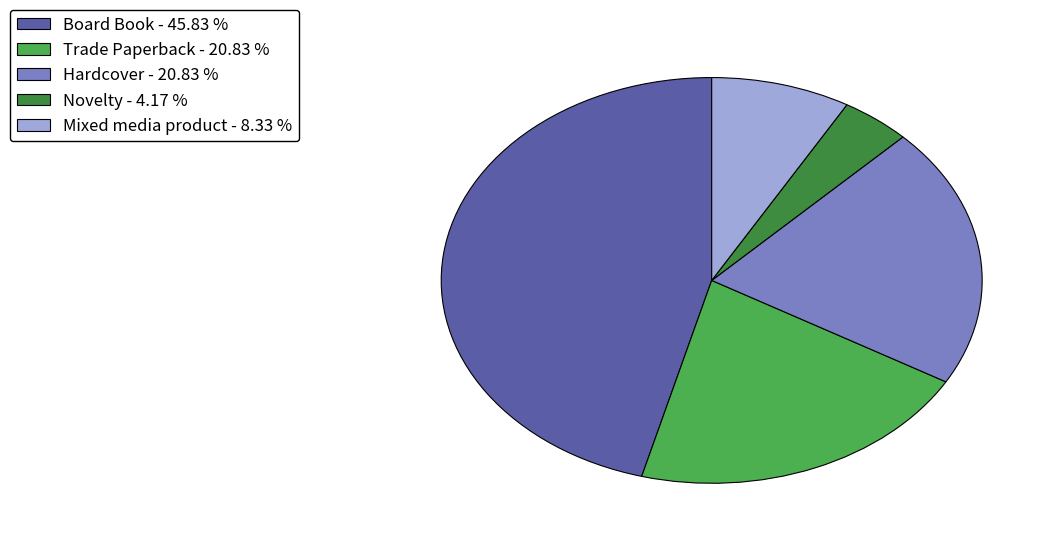

Which slice is the smallest?

Novelty